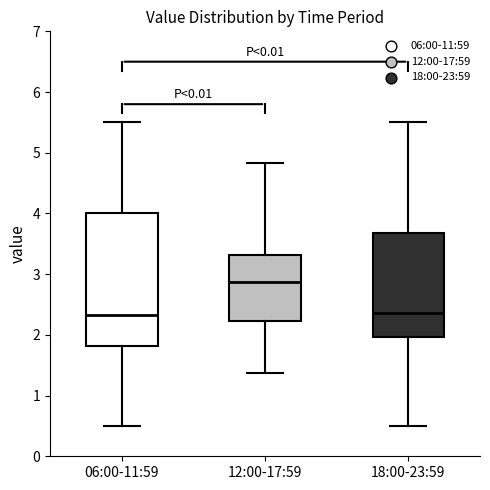

Which box is the tallest, from its lower edge to its upper edge?

06:00-11:59